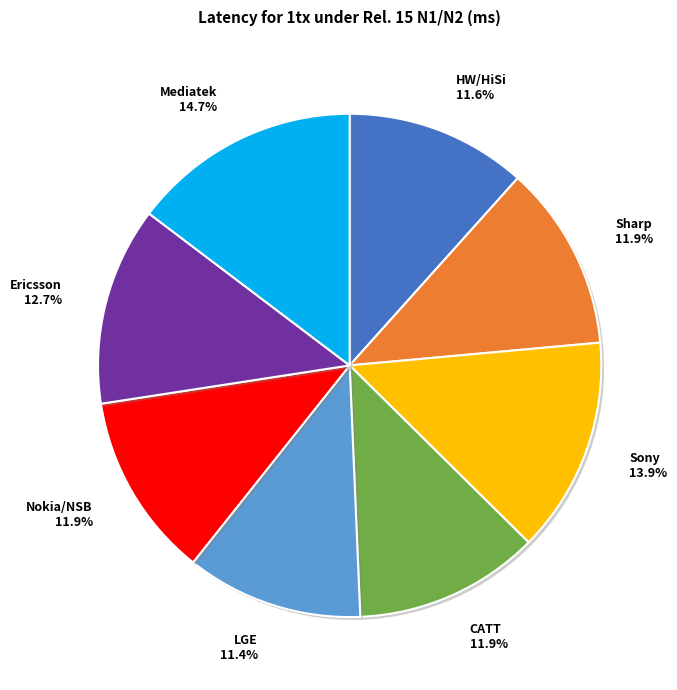

To the nearest percent, what percentage of the pie is Nokia/NSB?

12%